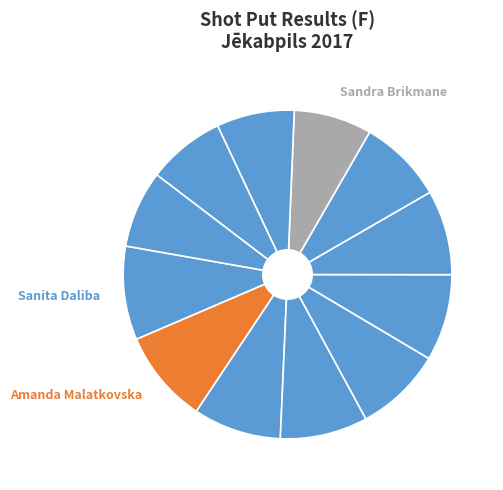

Which slice is the largest?

Sanita Daliba